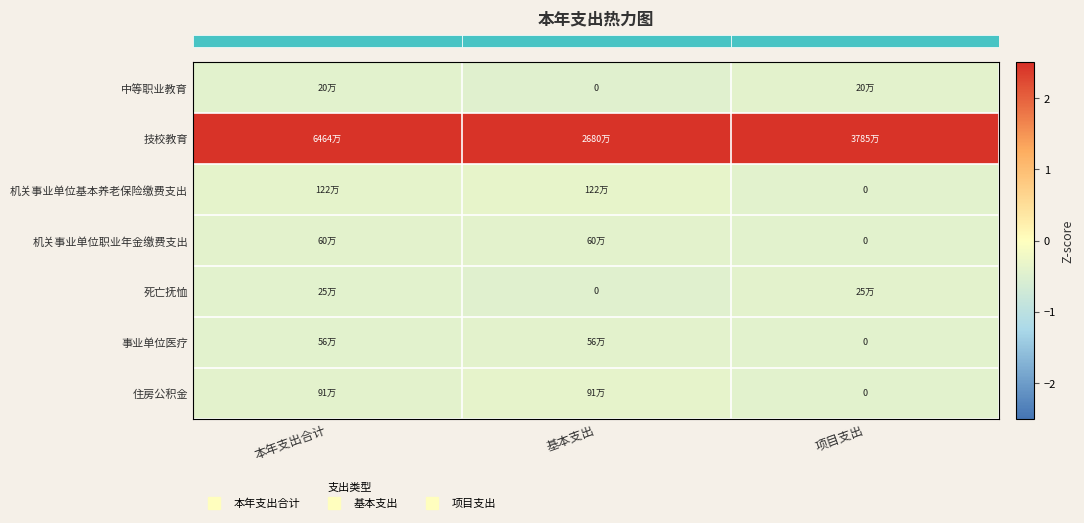

List the labels in order of row_3 value, largest first.

基本支出, 本年支出合计, 项目支出